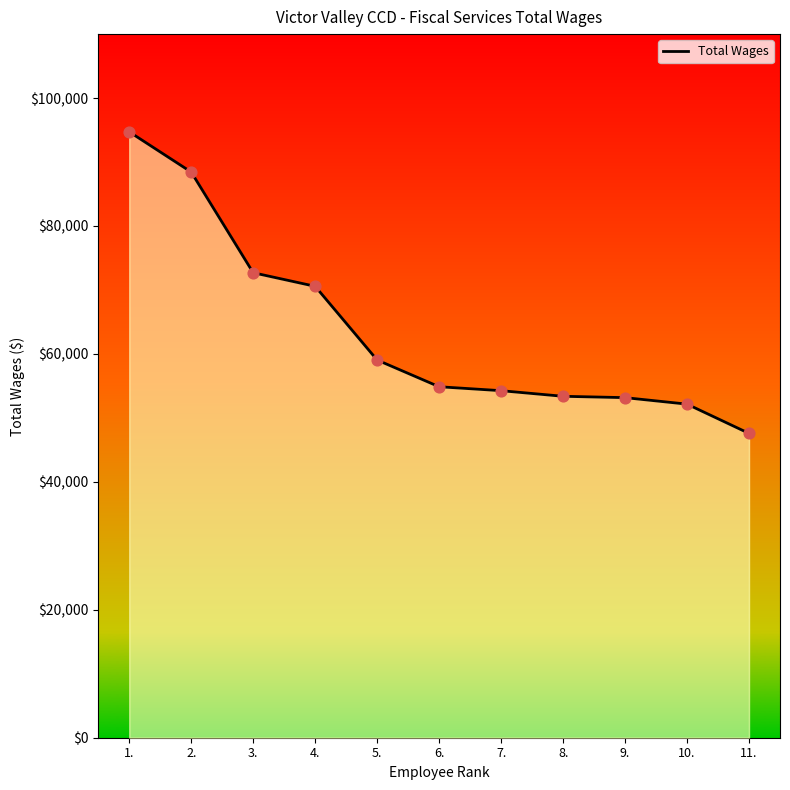

Approximately how many times larger is the value at 5. compared to 9.?

1.1